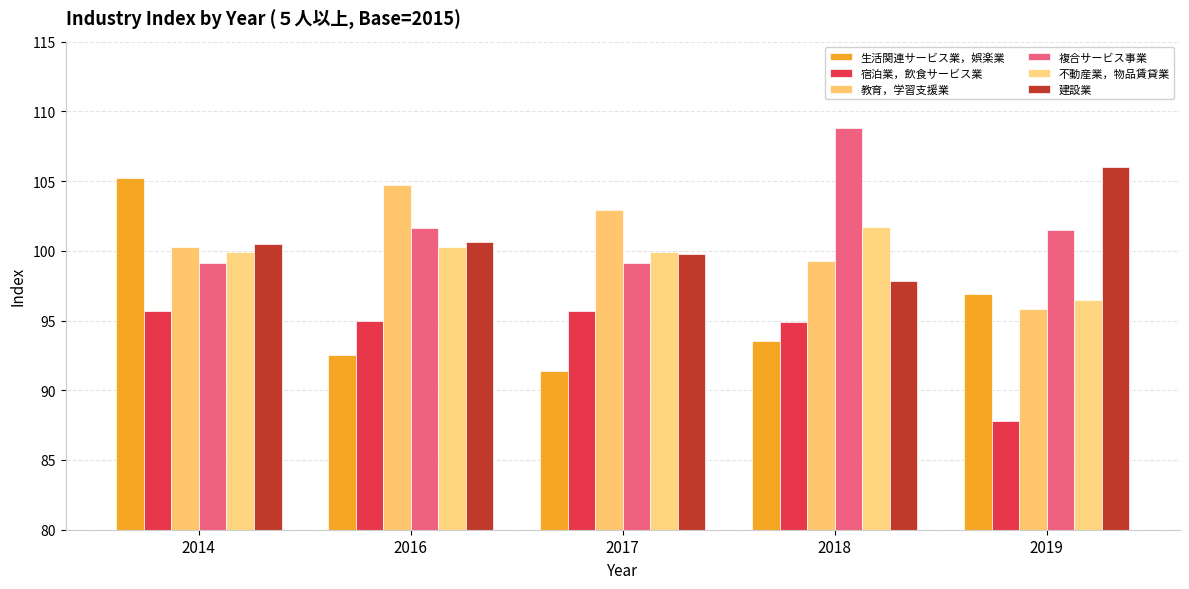

What is the value of the 複合サービス事業 bar at the 1st from the left?

99.1